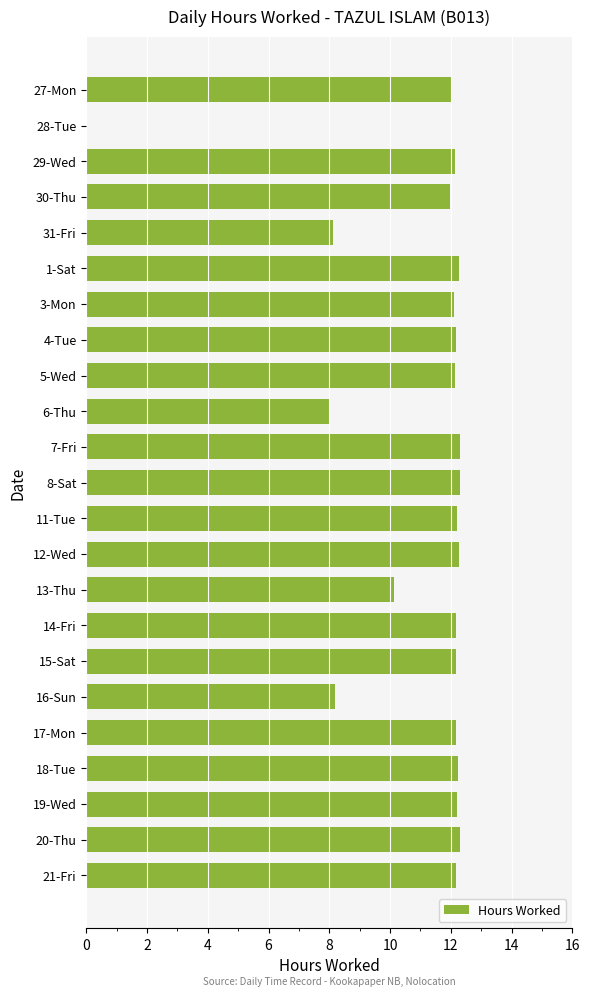

Approximately how many times larger is the value at 1-Sat compared to 31-Fri?

1.5